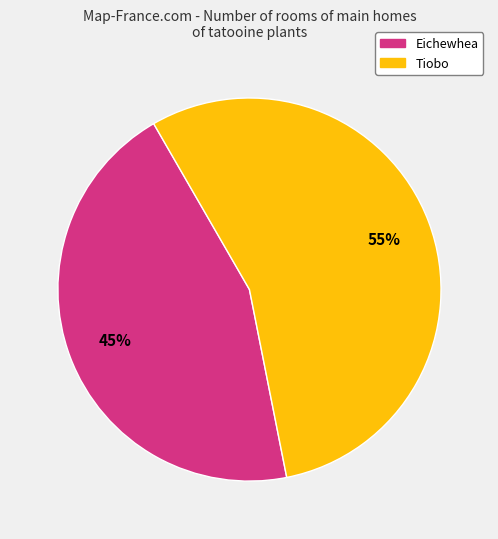

What percentage is the Tiobo slice, to the nearest percent?

55%